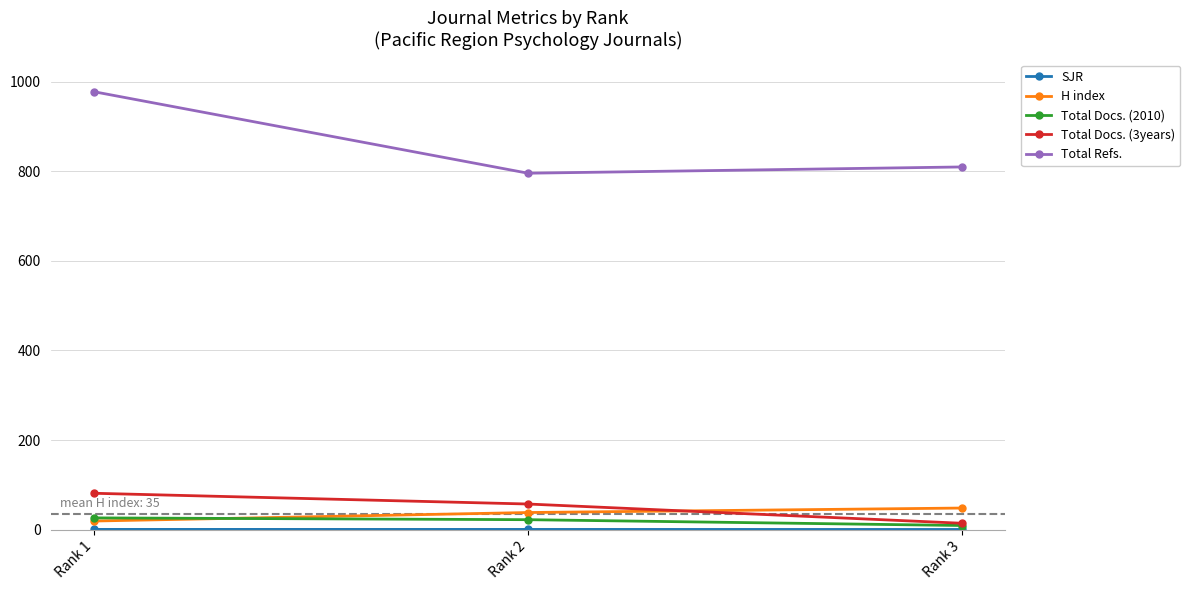

What is the difference between the highest and lowest values at Rank 3?

809.9